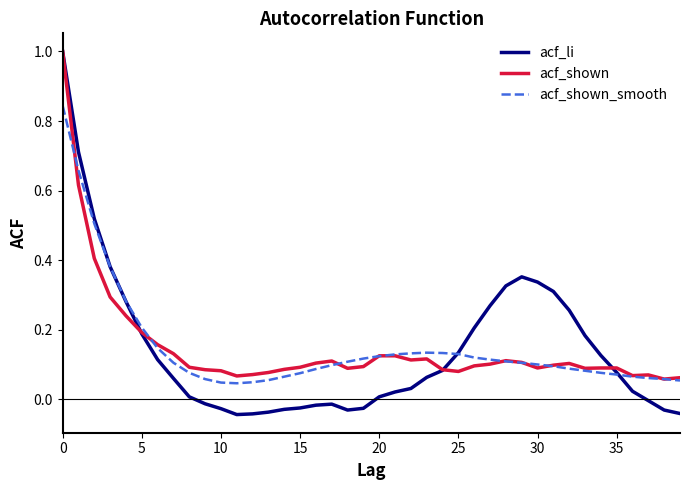

Does the chart display data point markers on the line(s)?

No